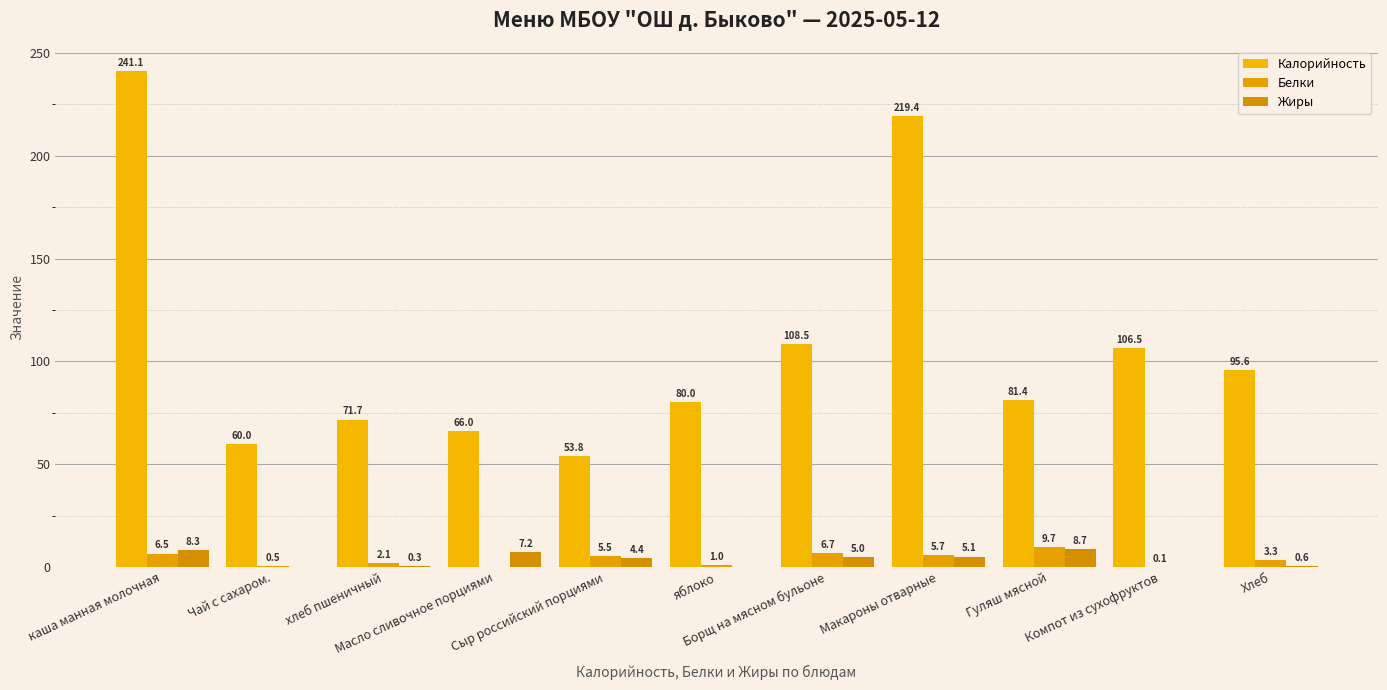

At which label is Белки closest to 4?

Хлеб